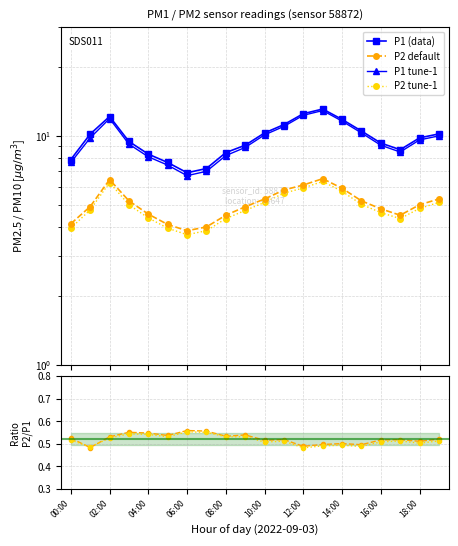

Between 11 and 18, which series saw the biggest shift?

P1 tune-1